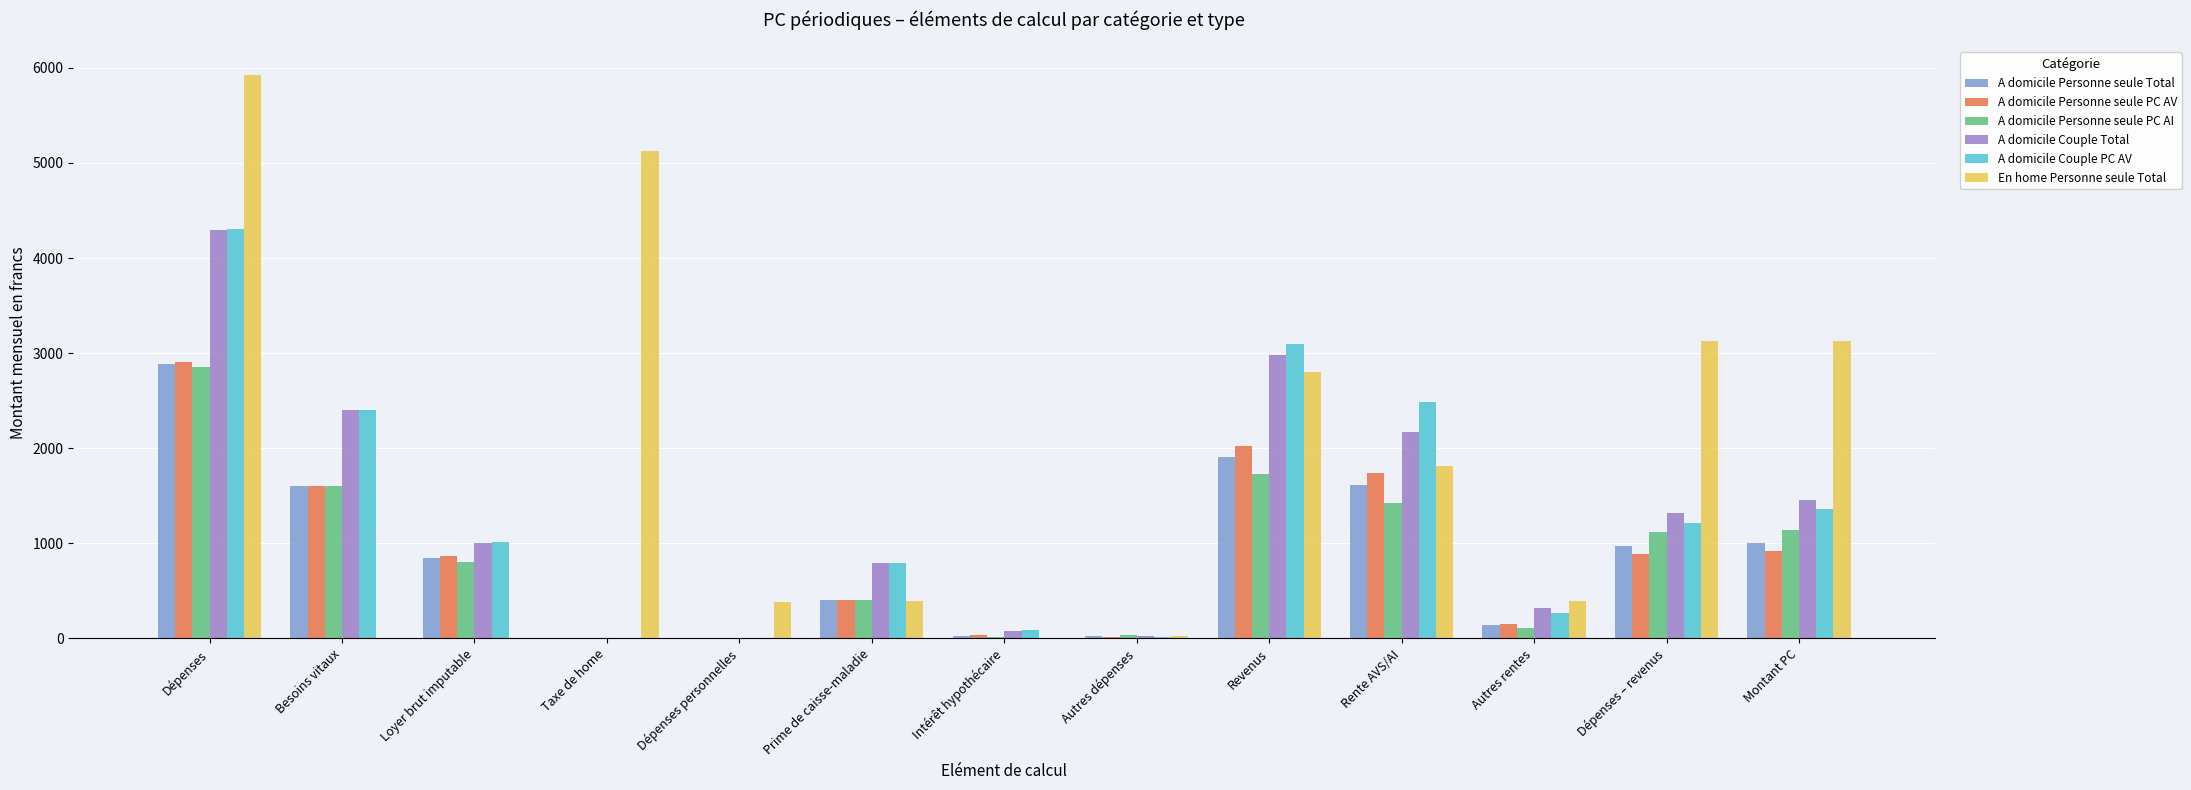

Which label corresponds to the largest value in the chart?

Dépenses